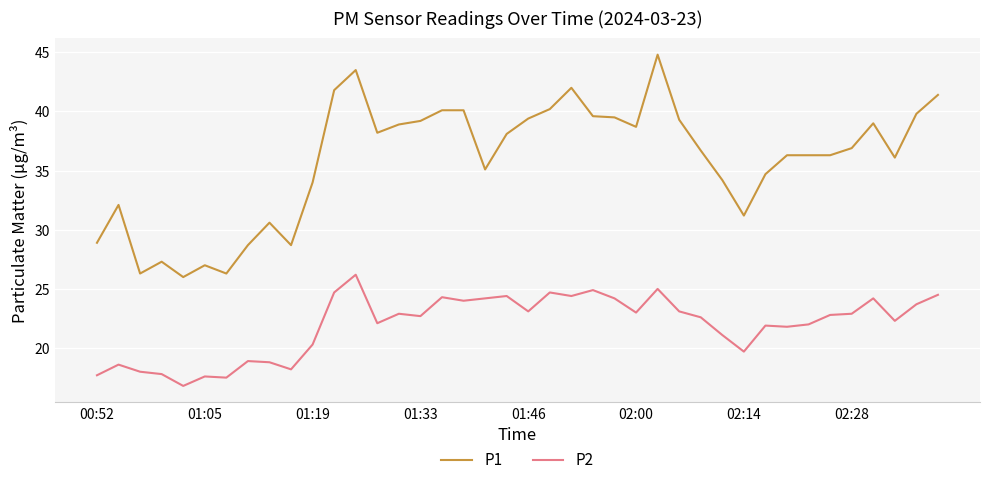

Does the chart have visible grid lines?

Yes